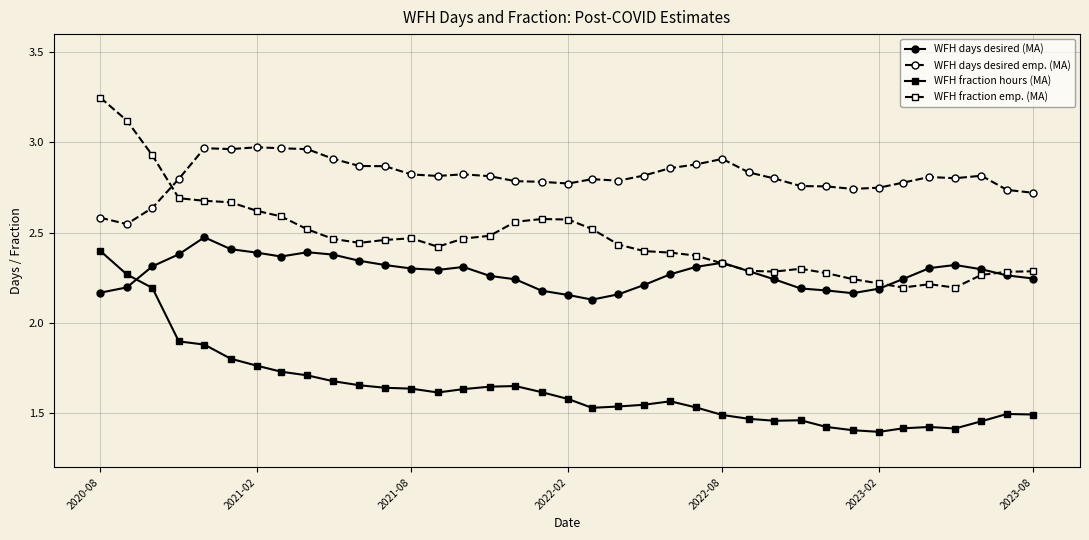

What is the smallest value displayed?

1.4